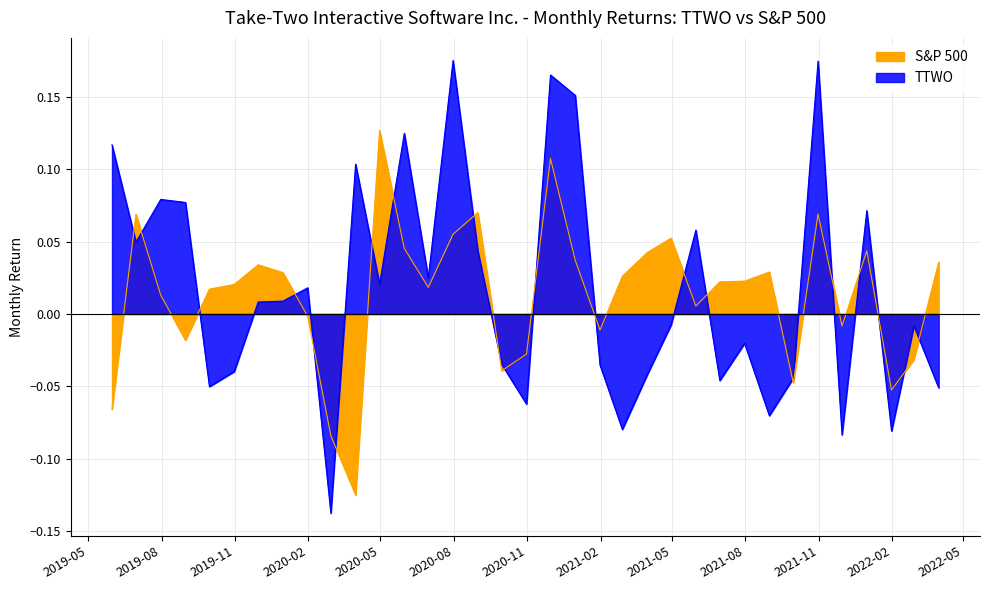

How many times do S&P 500 and TTWO cross each other?

21